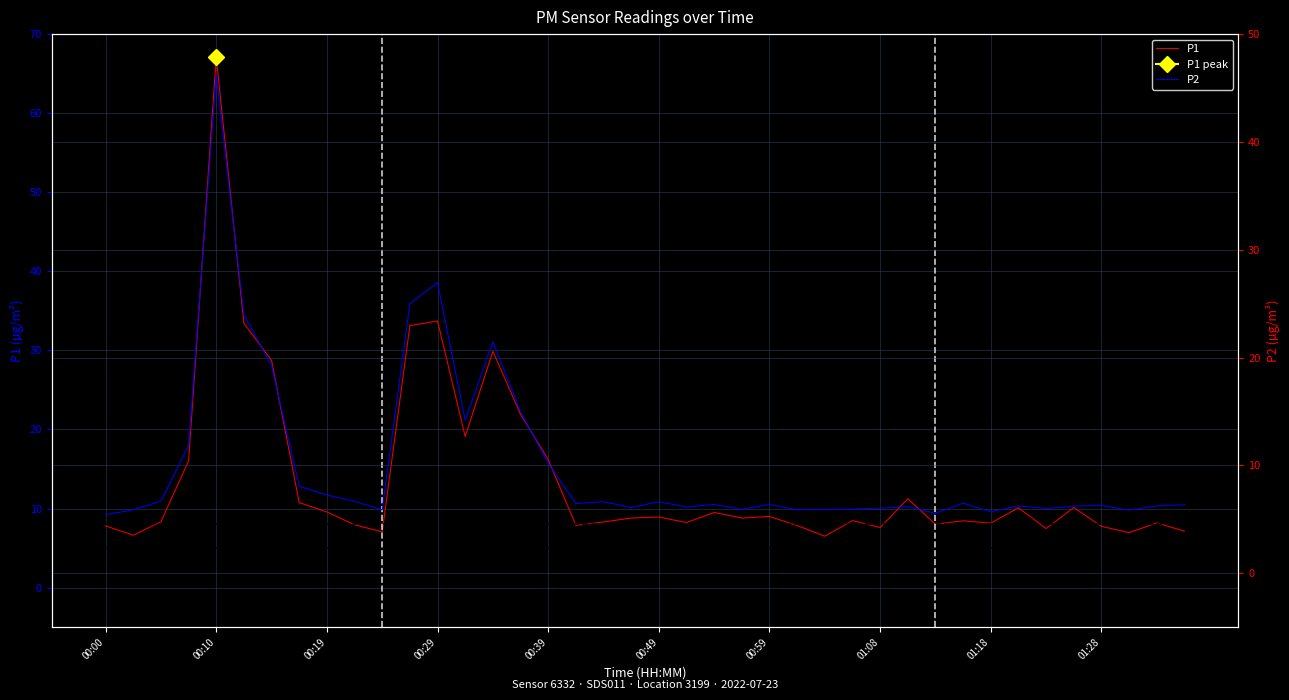

What is the sum of all P1 values?

550.7